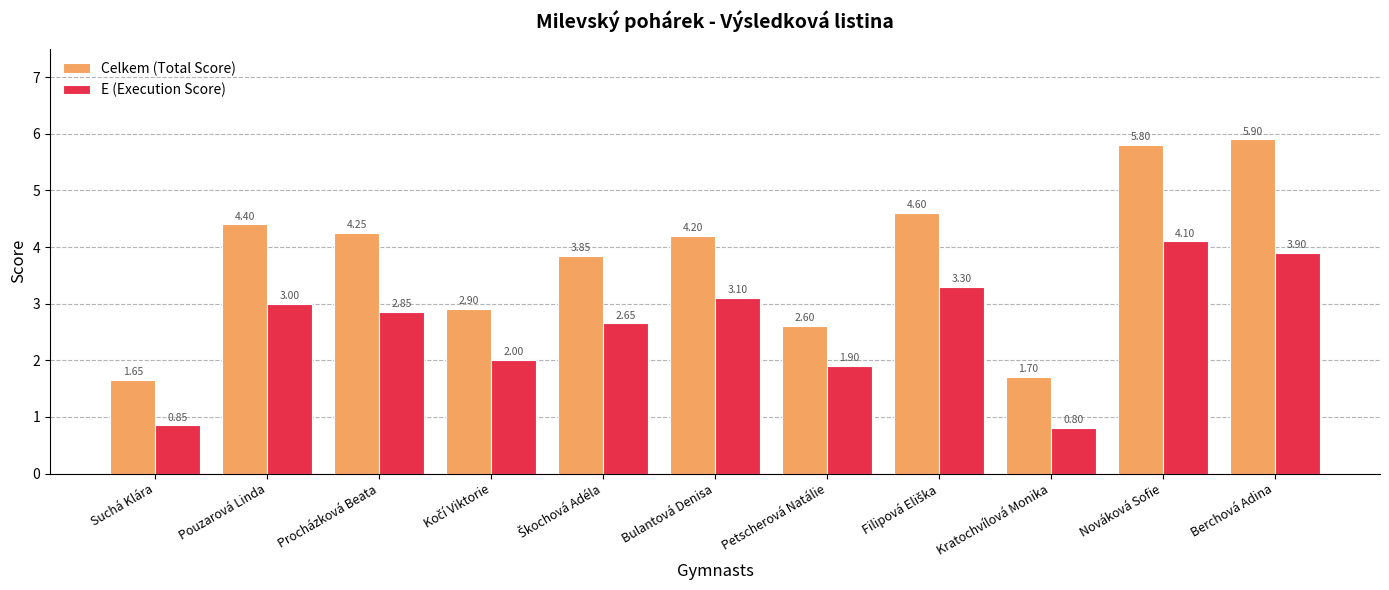

At which category is the sum across all series the highest?

Nováková Sofie